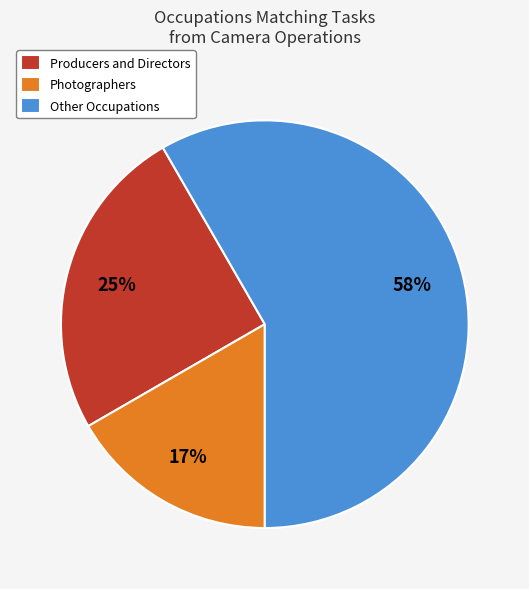

How many slices are in this pie chart?

3